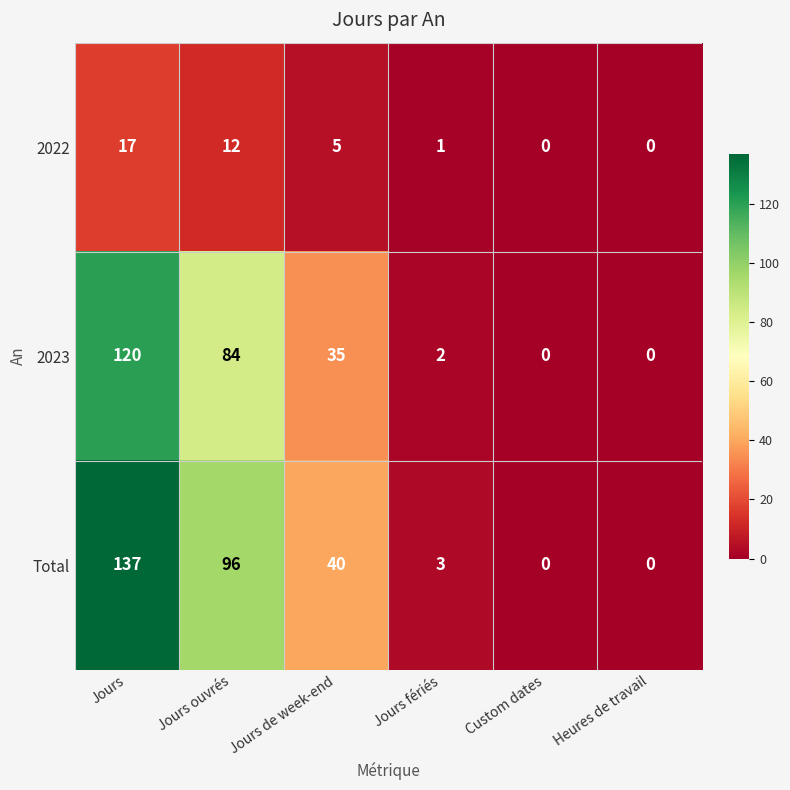

The value of 2023 at Custom dates is 37. True or false?

False